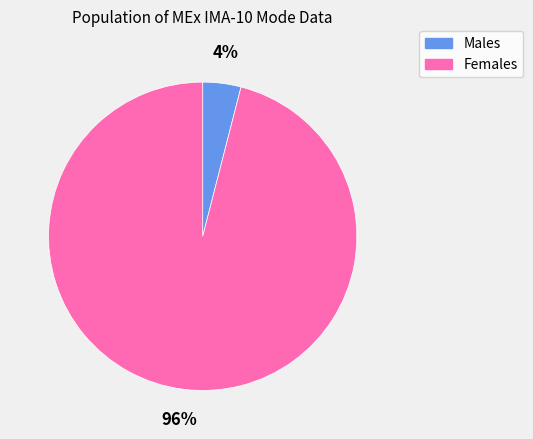

How many segments does this pie chart have?

2